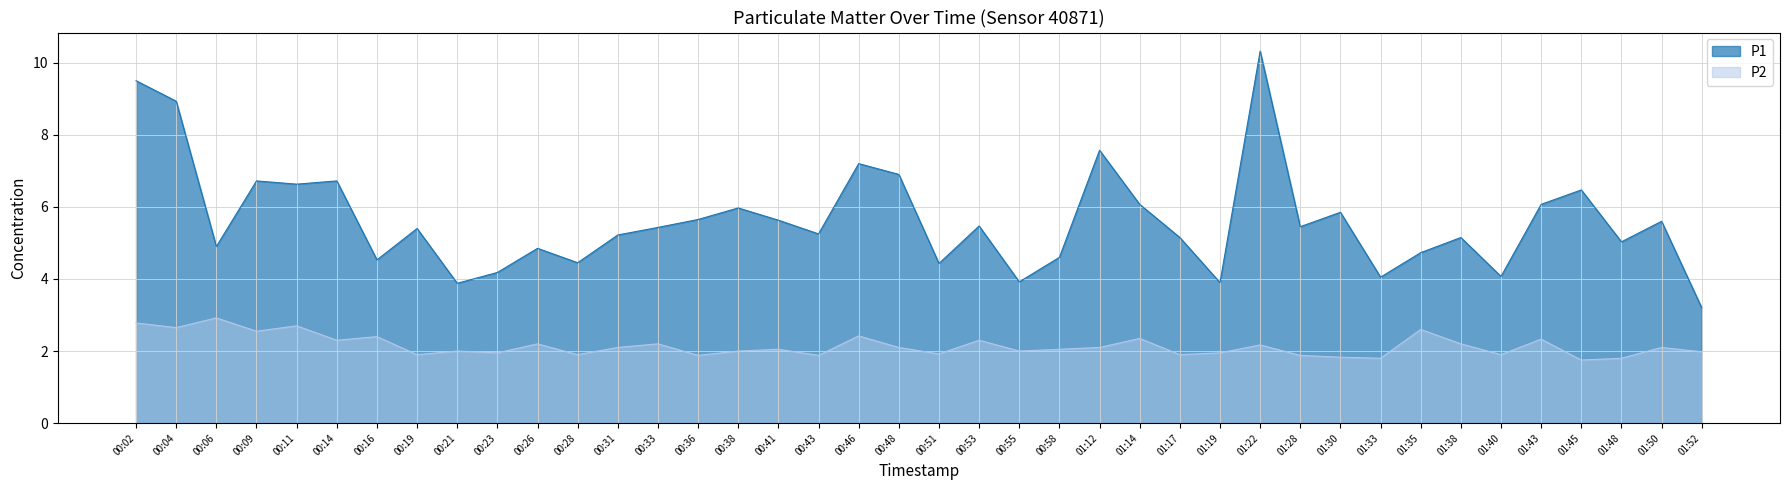

Reading right to left, what are all the values shown in this chart?

P1: 01:52=3.2	01:50=5.6	01:48=5.0	01:45=6.5	01:43=6.1	01:40=4.1	01:38=5.2	01:35=4.7	01:33=4.0	01:30=5.8	01:28=5.5	01:22=10.3	01:19=3.9	01:17=5.2	01:14=6.1	01:12=7.6	00:58=4.6	00:55=3.9	00:53=5.5	00:51=4.4	00:48=6.9	00:46=7.2	00:43=5.2	00:41=5.6	00:38=6.0	00:36=5.7	00:33=5.4	00:31=5.2	00:28=4.5	00:26=4.8	00:23=4.2	00:21=3.9	00:19=5.4	00:16=4.5	00:14=6.7	00:11=6.6	00:09=6.7	00:06=4.9	00:04=8.9	00:02=9.5
P2: 01:52=2.0	01:50=2.1	01:48=1.8	01:45=1.8	01:43=2.3	01:40=1.9	01:38=2.2	01:35=2.6	01:33=1.8	01:30=1.8	01:28=1.9	01:22=2.2	01:19=1.9	01:17=1.9	01:14=2.4	01:12=2.1	00:58=2.0	00:55=2.0	00:53=2.3	00:51=1.9	00:48=2.1	00:46=2.4	00:43=1.9	00:41=2.0	00:38=2.0	00:36=1.9	00:33=2.2	00:31=2.1	00:28=1.9	00:26=2.2	00:23=1.9	00:21=2.0	00:19=1.9	00:16=2.4	00:14=2.3	00:11=2.7	00:09=2.5	00:06=2.9	00:04=2.6	00:02=2.8